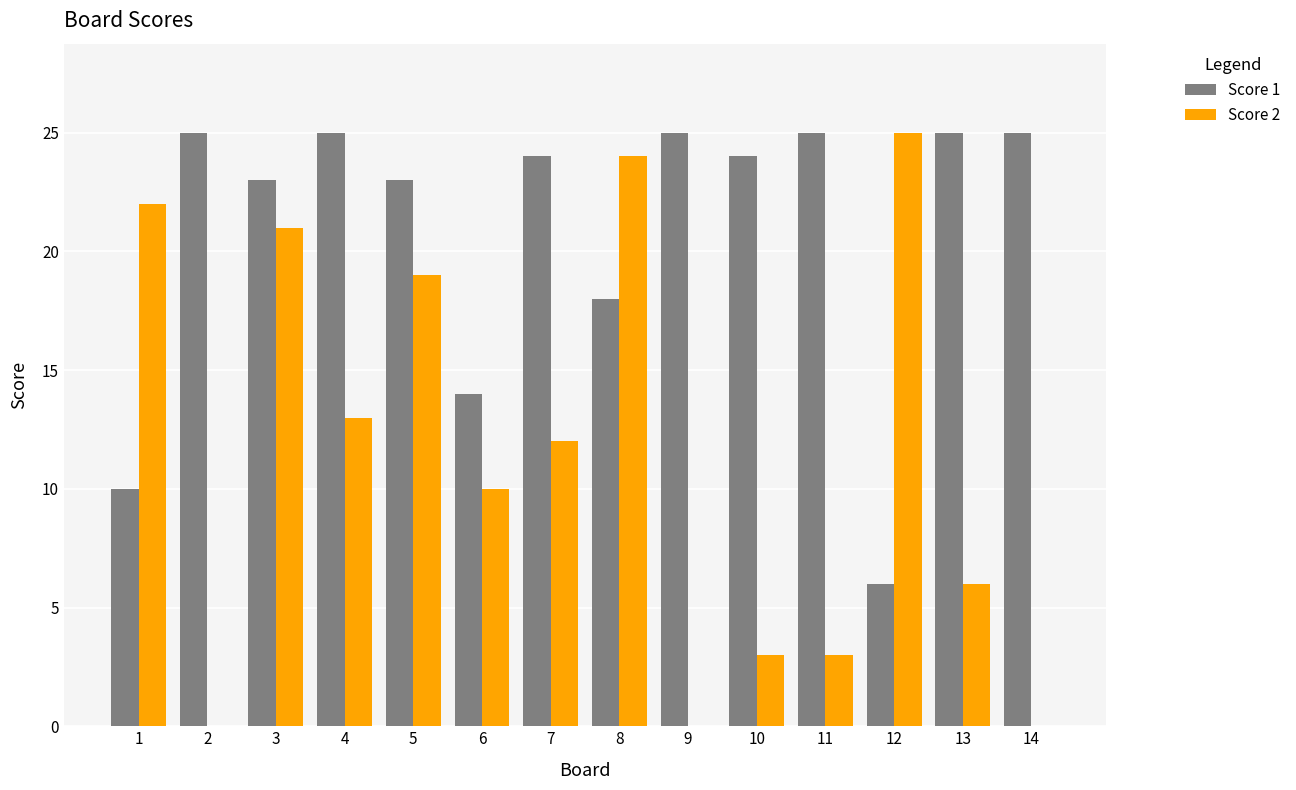

At which category is the sum across all series the highest?

3